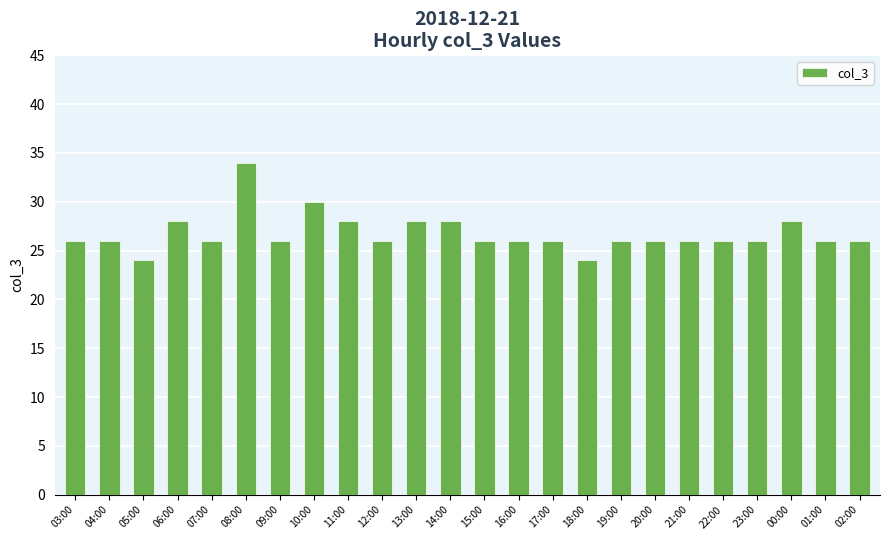

Approximately how many times larger is the value at 19:00 compared to 16:00?

1.0